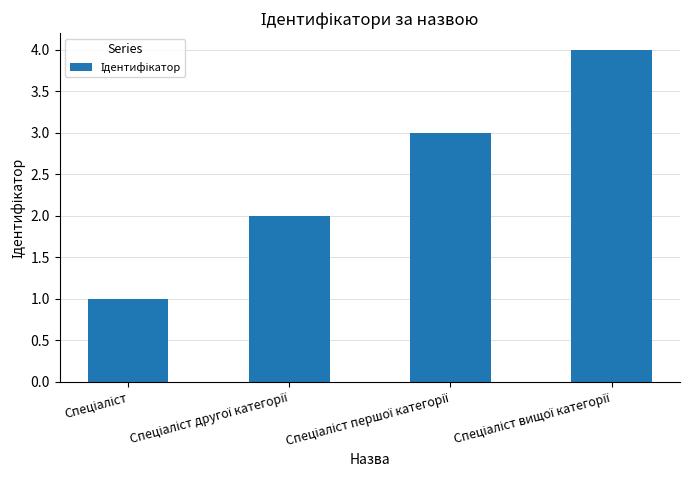

What is the difference between the maximum and minimum values?

3